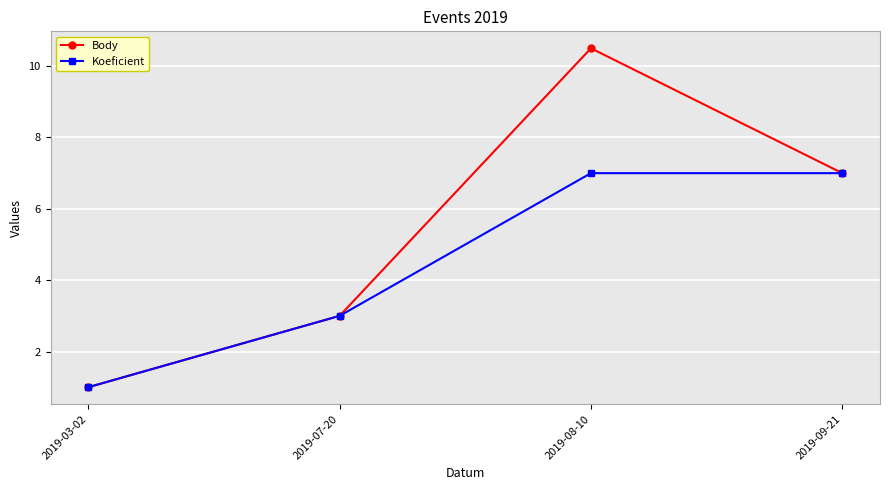

Which series has the widest spread of values?

Body